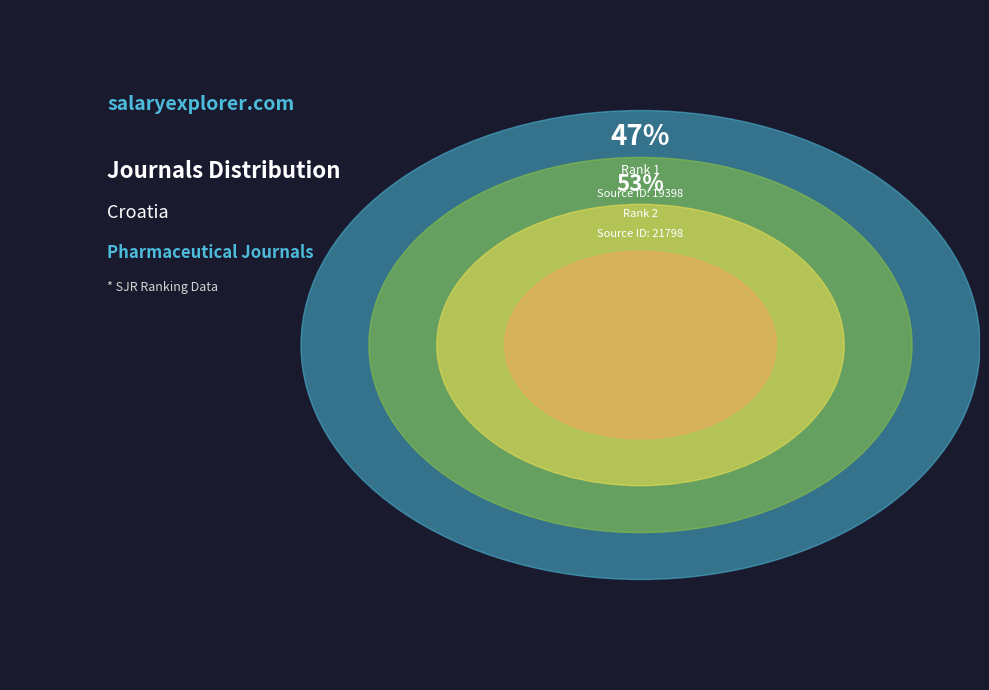

Which slice is the smallest?

Rank 1 (Acta Pharmaceutica)